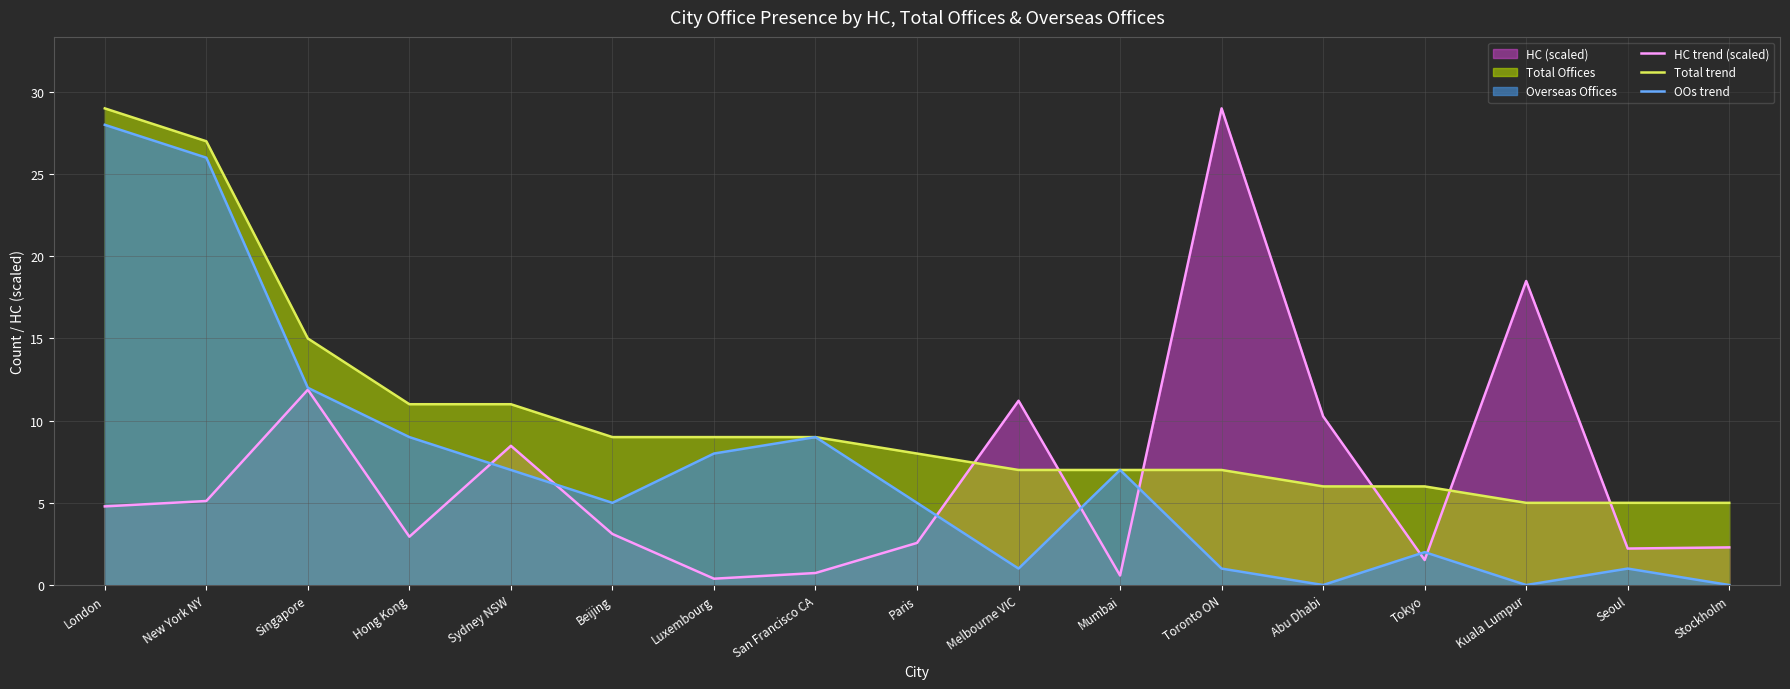

Reading left to right, what are all the values shown in this chart?

HC trend (scaled): London=4.8	New York NY=5.1	Singapore=11.9	Hong Kong=2.9	Sydney NSW=8.5	Beijing=3.1	Luxembourg=0.4	San Francisco CA=0.7	Paris=2.6	Melbourne VIC=11.2	Mumbai=0.6	Toronto ON=29.0	Abu Dhabi=10.3	Tokyo=1.5	Kuala Lumpur=18.5	Seoul=2.2	Stockholm=2.3
Total trend: London=29.0	New York NY=27.0	Singapore=15.0	Hong Kong=11.0	Sydney NSW=11.0	Beijing=9.0	Luxembourg=9.0	San Francisco CA=9.0	Paris=8.0	Melbourne VIC=7.0	Mumbai=7.0	Toronto ON=7.0	Abu Dhabi=6.0	Tokyo=6.0	Kuala Lumpur=5.0	Seoul=5.0	Stockholm=5.0
OOs trend: London=28.0	New York NY=26.0	Singapore=12.0	Hong Kong=9.0	Sydney NSW=7.0	Beijing=5.0	Luxembourg=8.0	San Francisco CA=9.0	Paris=5.0	Melbourne VIC=1.0	Mumbai=7.0	Toronto ON=1.0	Abu Dhabi=0.0	Tokyo=2.0	Kuala Lumpur=0.0	Seoul=1.0	Stockholm=0.0